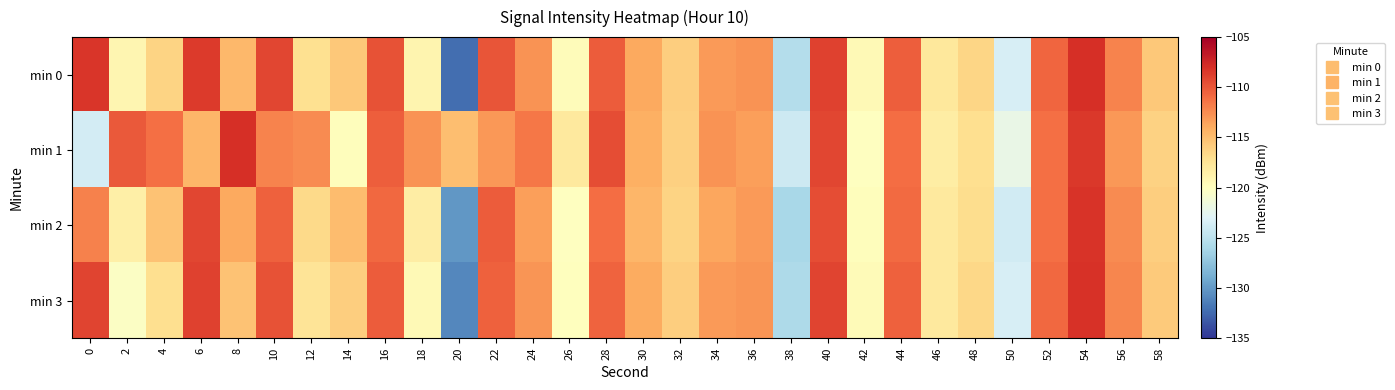

Which category has the highest value across all series?

54